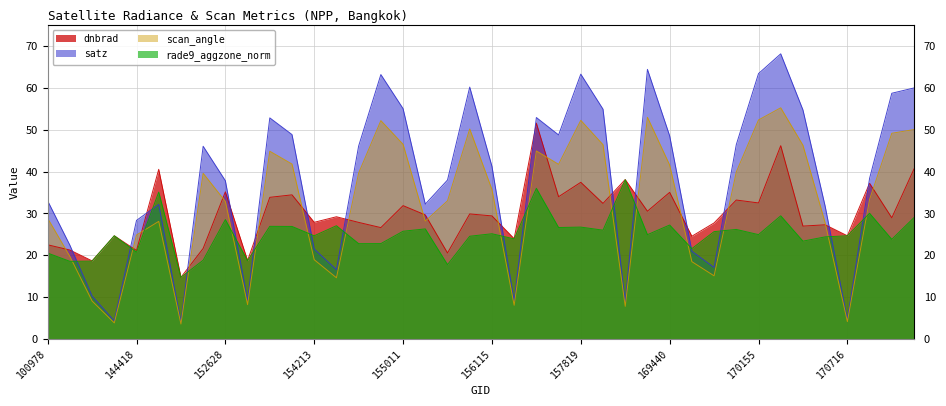

At 156659, list the series in order from smallest to largest.

rade9_aggzone_norm, scan_angle, dnbrad, satz